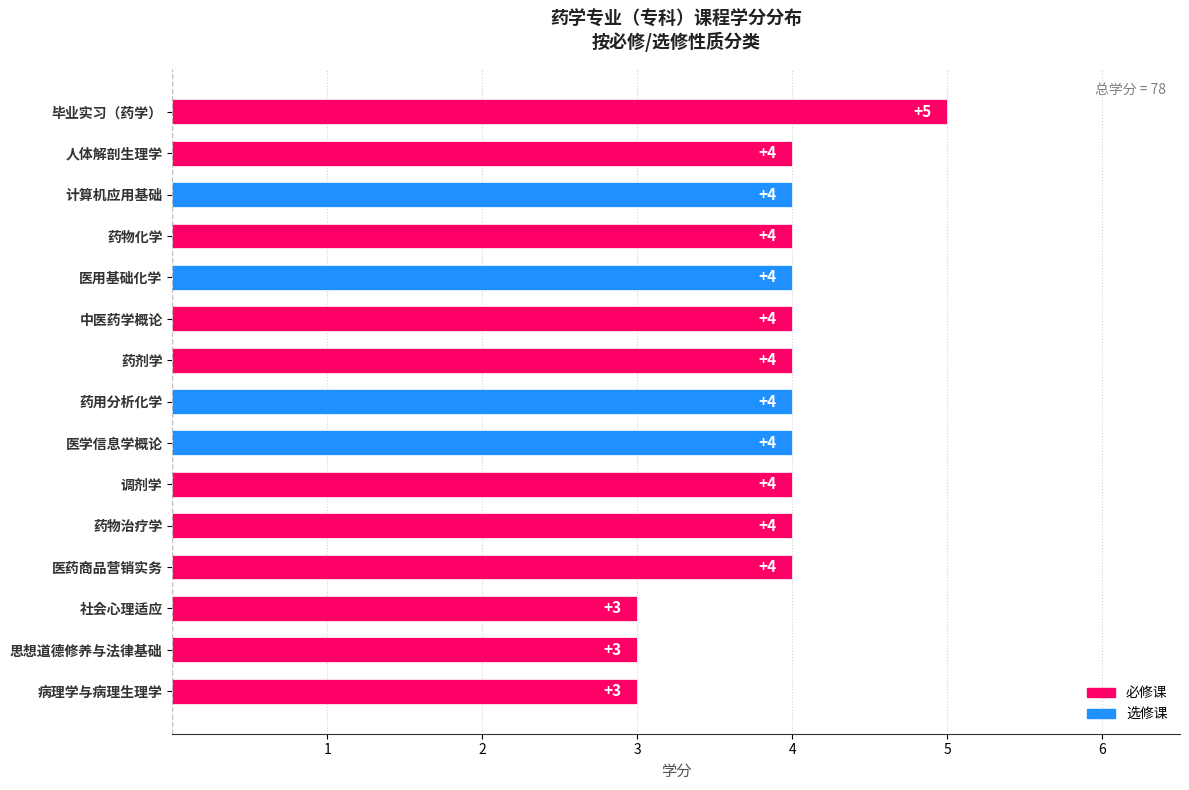

At which category does the chart reach its peak across all series?

毕业实习（药学）